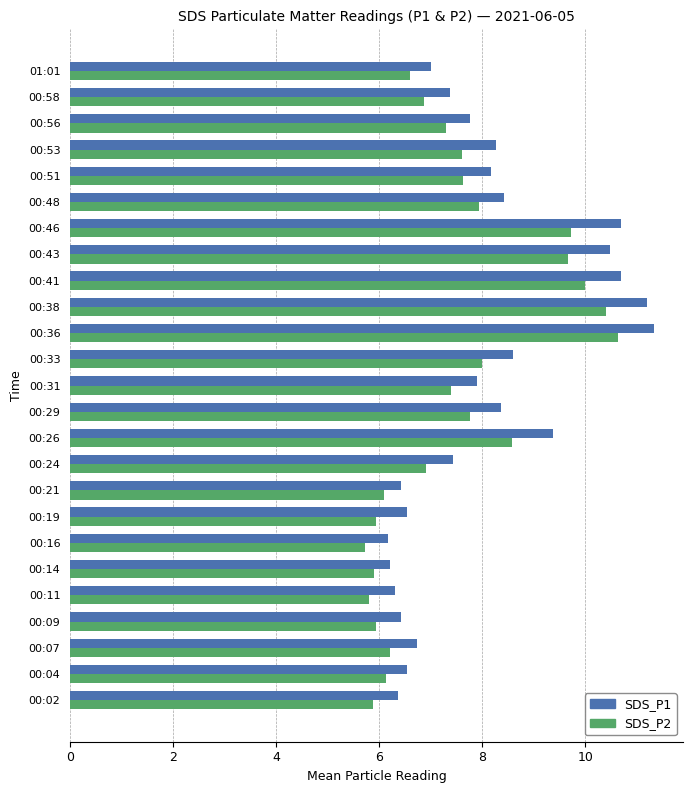

What is the sum of all SDS_P1 values?

200.8